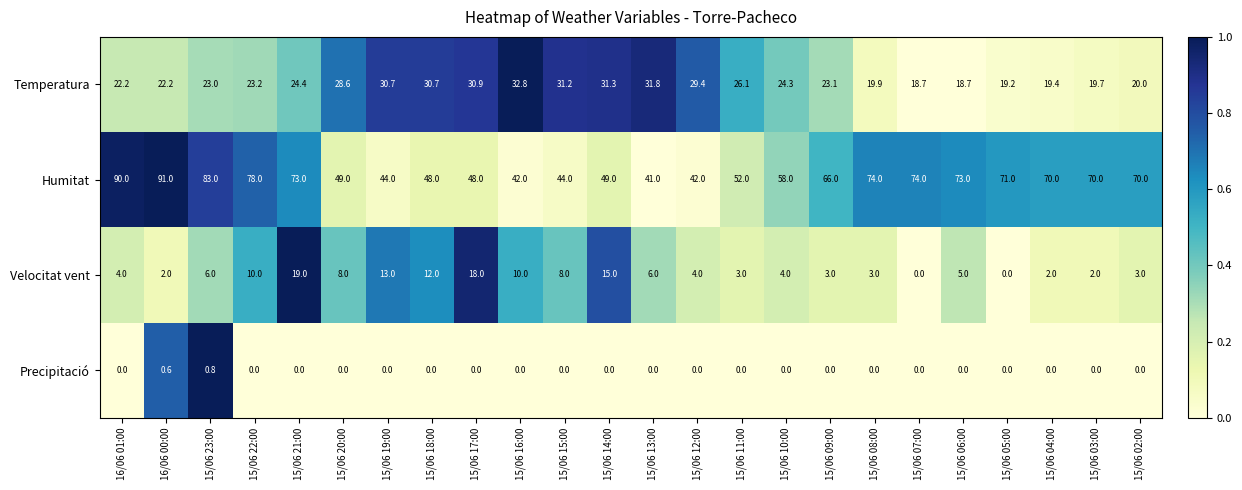

What is the sum of all Velocitat vent values?

160.0